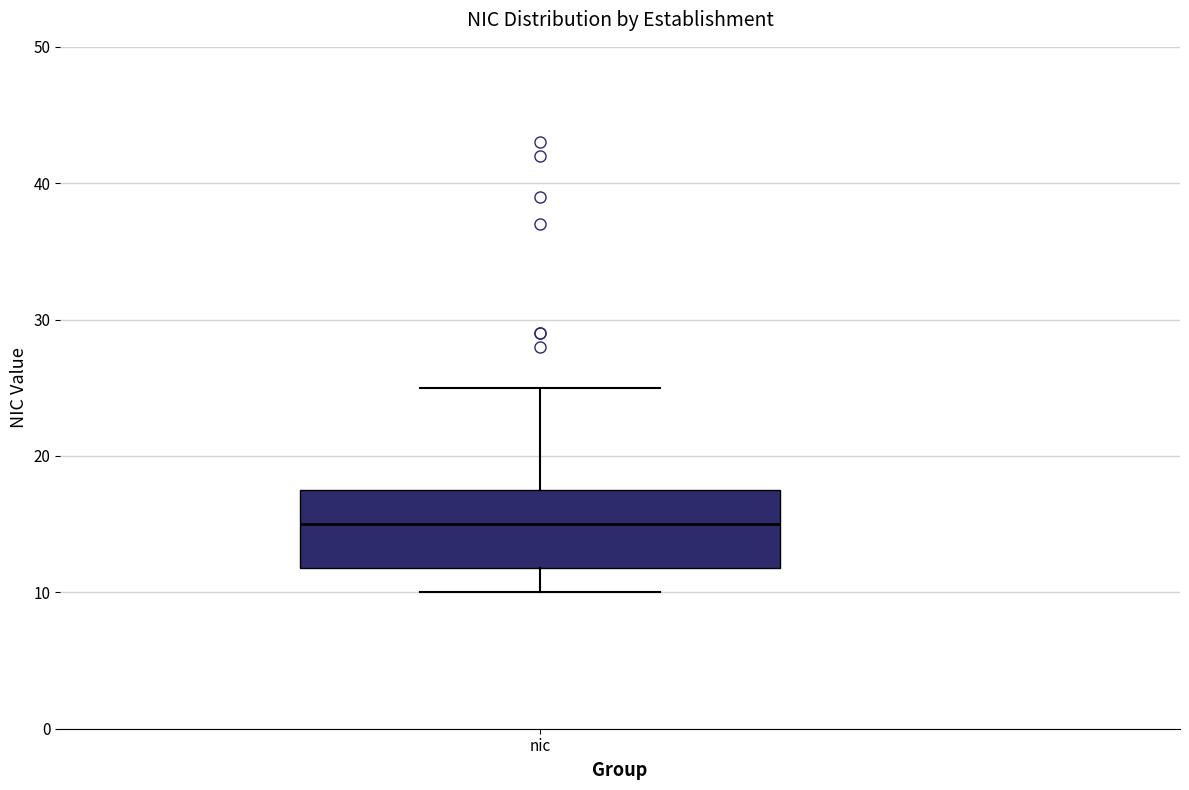

Read this box plot against the y-axis: the position of the median line, the range covered by the box, and the ends of both whiskers. The values are not printed on the chart, so give them approximately, as read against the axis.

median 15, box 12 to 18, whiskers 10 to 25